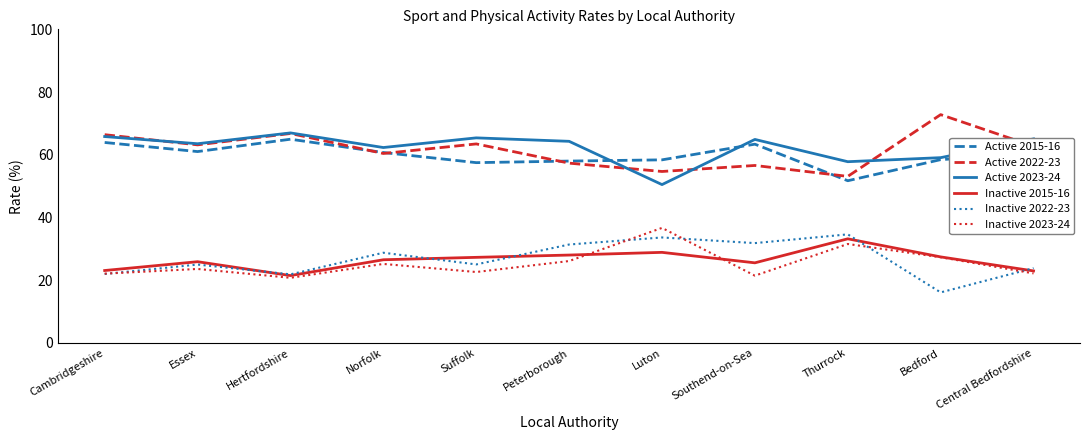

At which category does the chart reach its minimum across all series?

Bedford